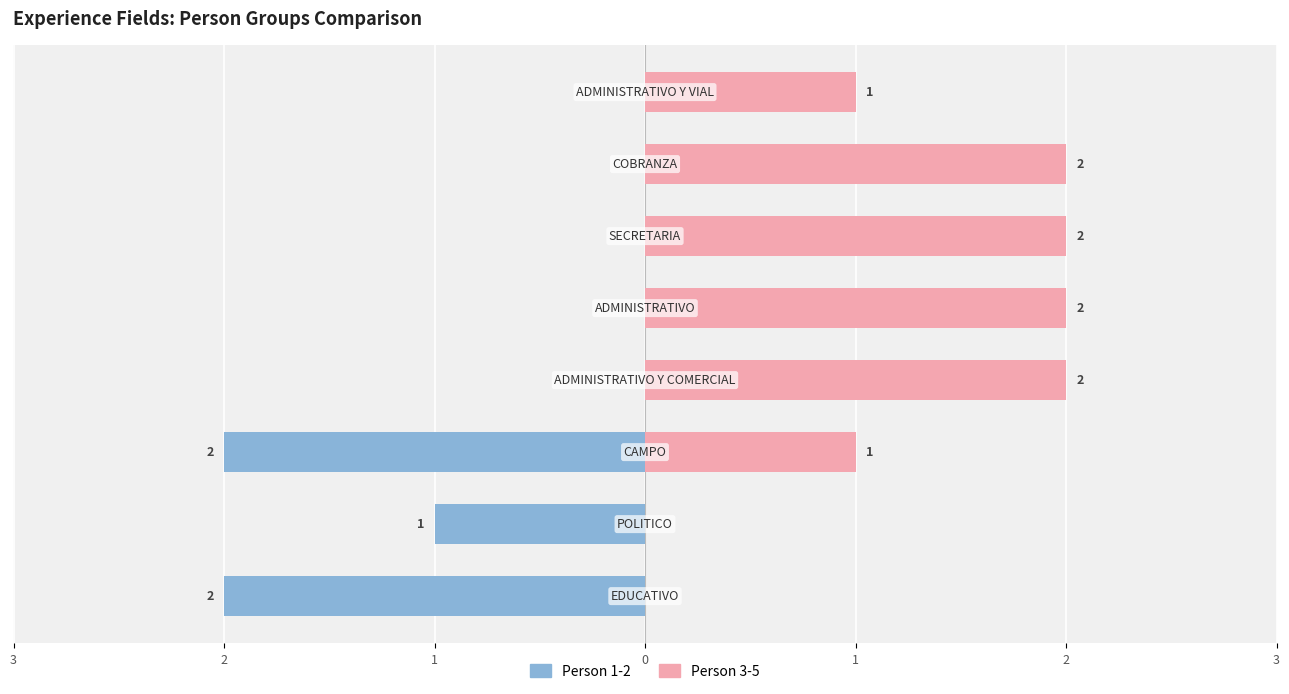

Are the bars horizontal?

Yes